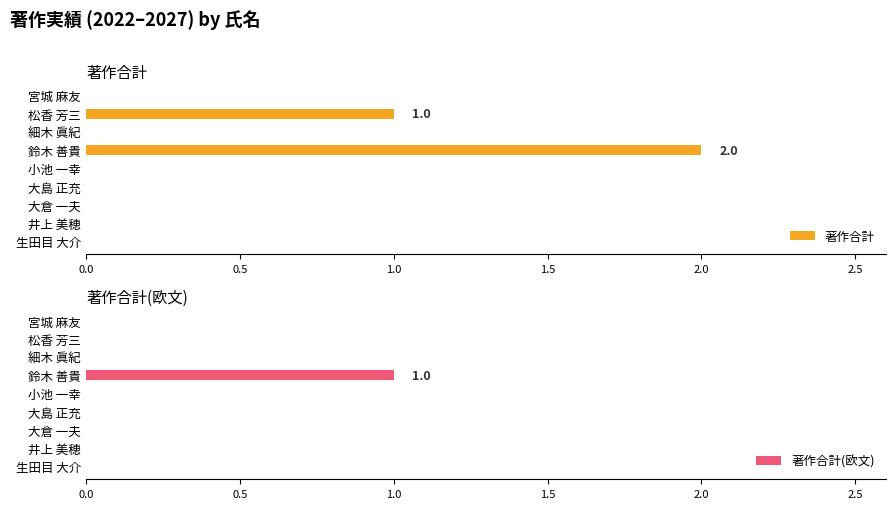

Is it true that 著作合計 equals 1 at 鈴木 善貴?

False